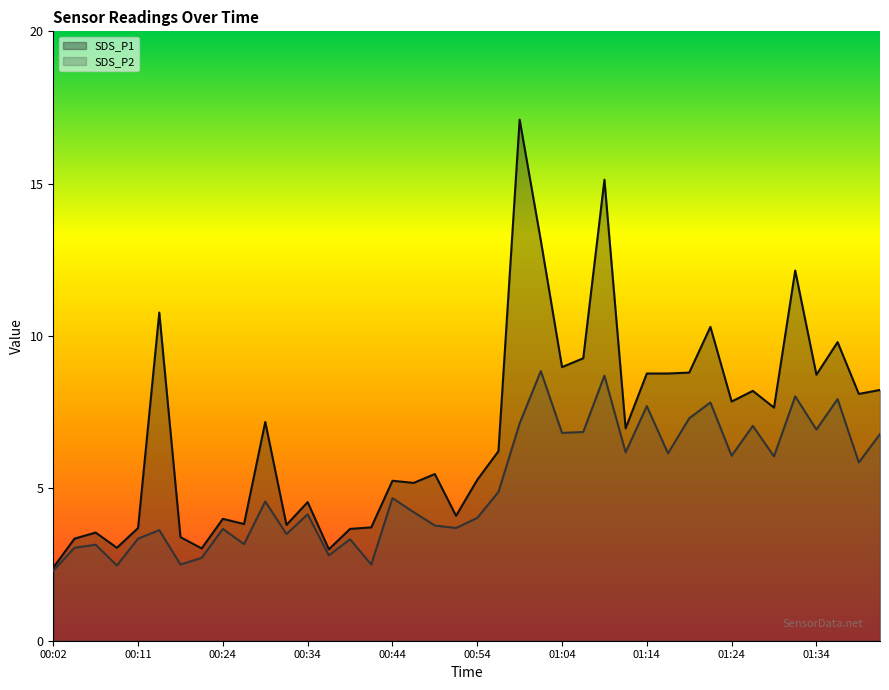

Reading left to right, what are all the values shown in this chart?

SDS_P1: 2.4	3.4	3.5	3.0	3.7	10.8	3.4	3.0	4.0	3.8	7.2	3.8	4.5	3.0	3.7	3.7	5.2	5.2	5.5	4.1	5.3	6.2	17.1	13.1	9.0	9.3	15.1	7.0	8.8	8.8	8.8	10.3	7.8	8.2	7.7	12.2	8.7	9.8	8.1	8.2
SDS_P2: 2.3	3.0	3.1	2.5	3.4	3.6	2.5	2.7	3.7	3.2	4.6	3.5	4.2	2.8	3.3	2.5	4.7	4.2	3.8	3.7	4.0	4.9	7.1	8.8	6.8	6.8	8.7	6.2	7.7	6.2	7.3	7.8	6.1	7.0	6.0	8.0	6.9	7.9	5.8	6.8